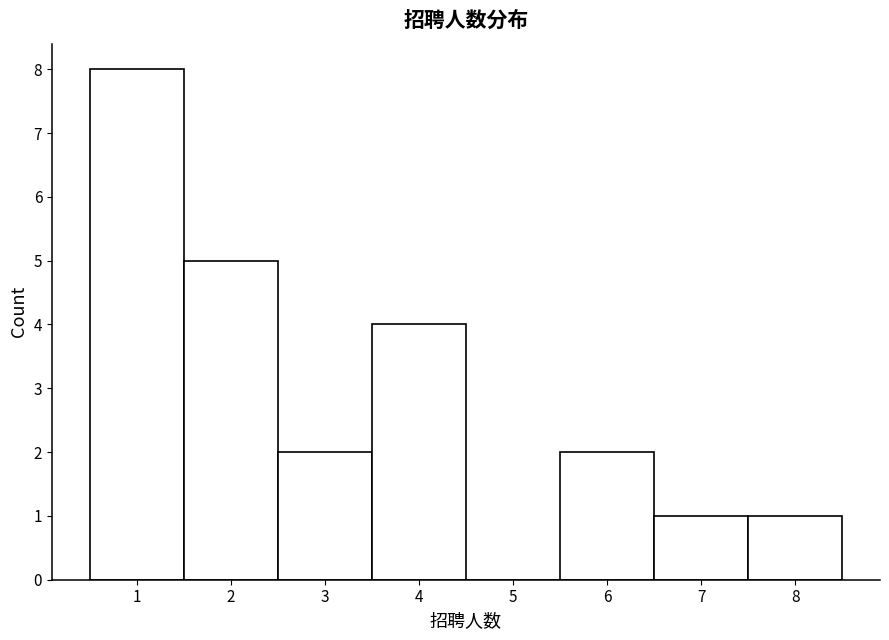

Over which range of the x-axis is the bar tallest?

0.5 to 1.5